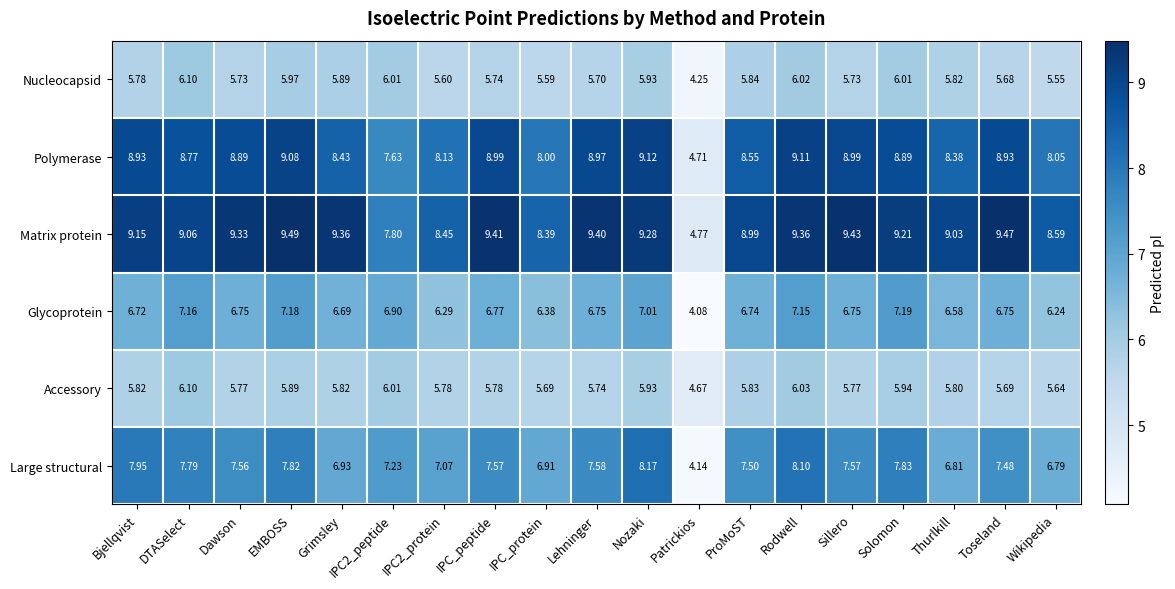

Rank the series at Solomon from highest to lowest value.

Matrix protein, Polymerase, Large structural, Glycoprotein, Nucleocapsid, Accessory